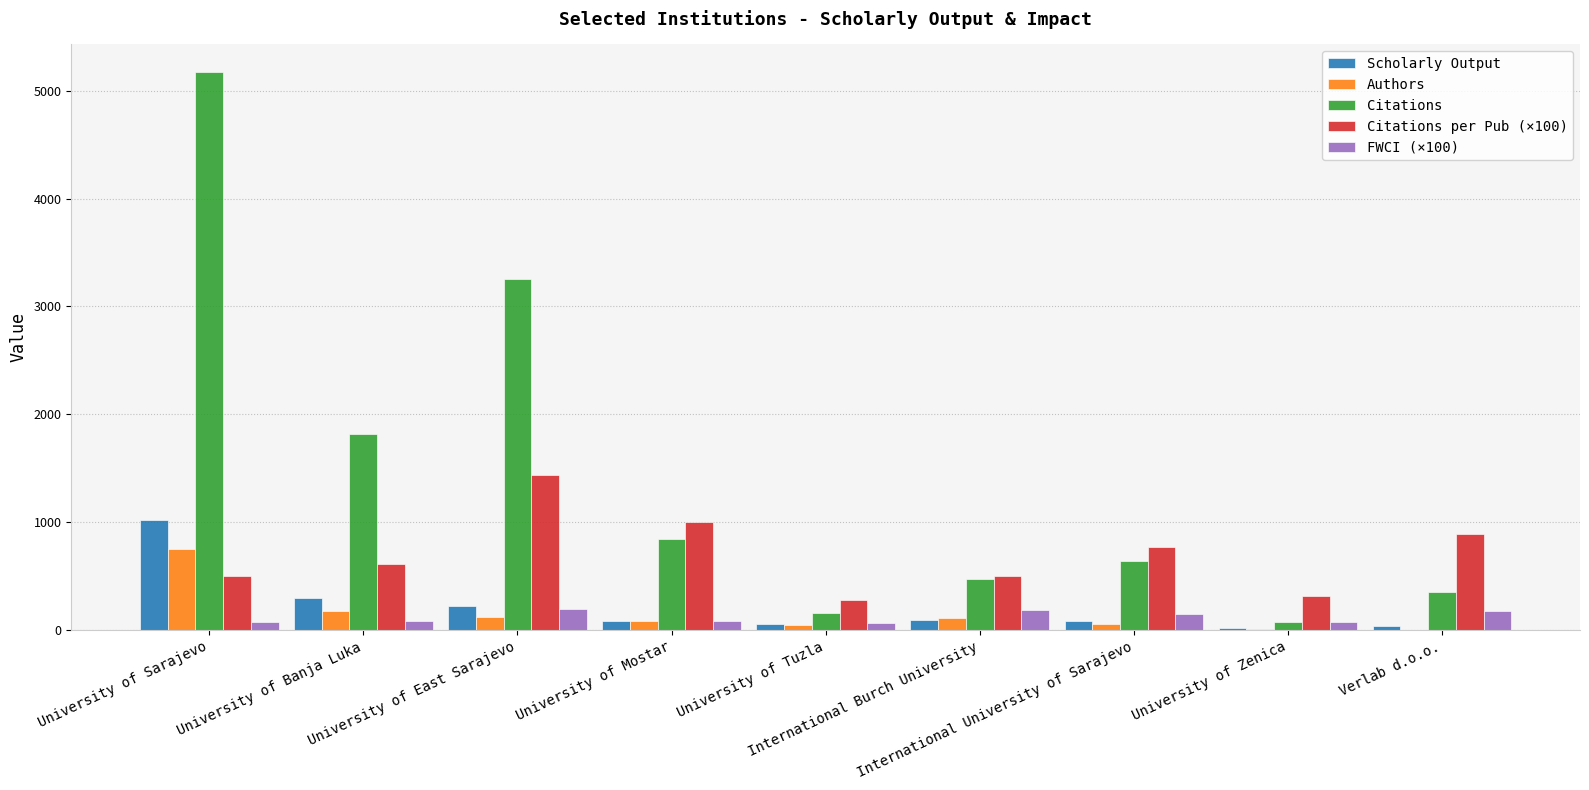

What is the highest value of the Citations series?

5170